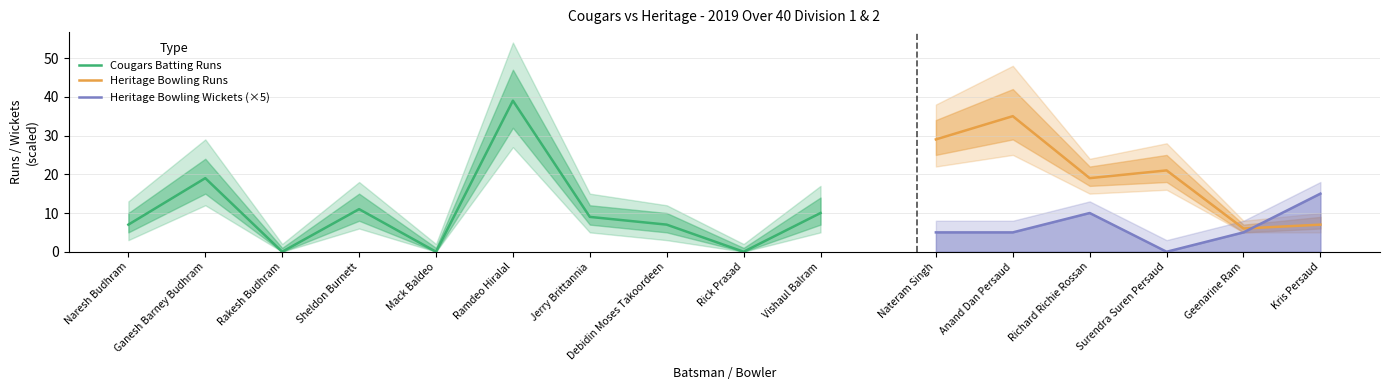

At which label does Cougars Runs reach its peak?

Ramdeo Hiralal